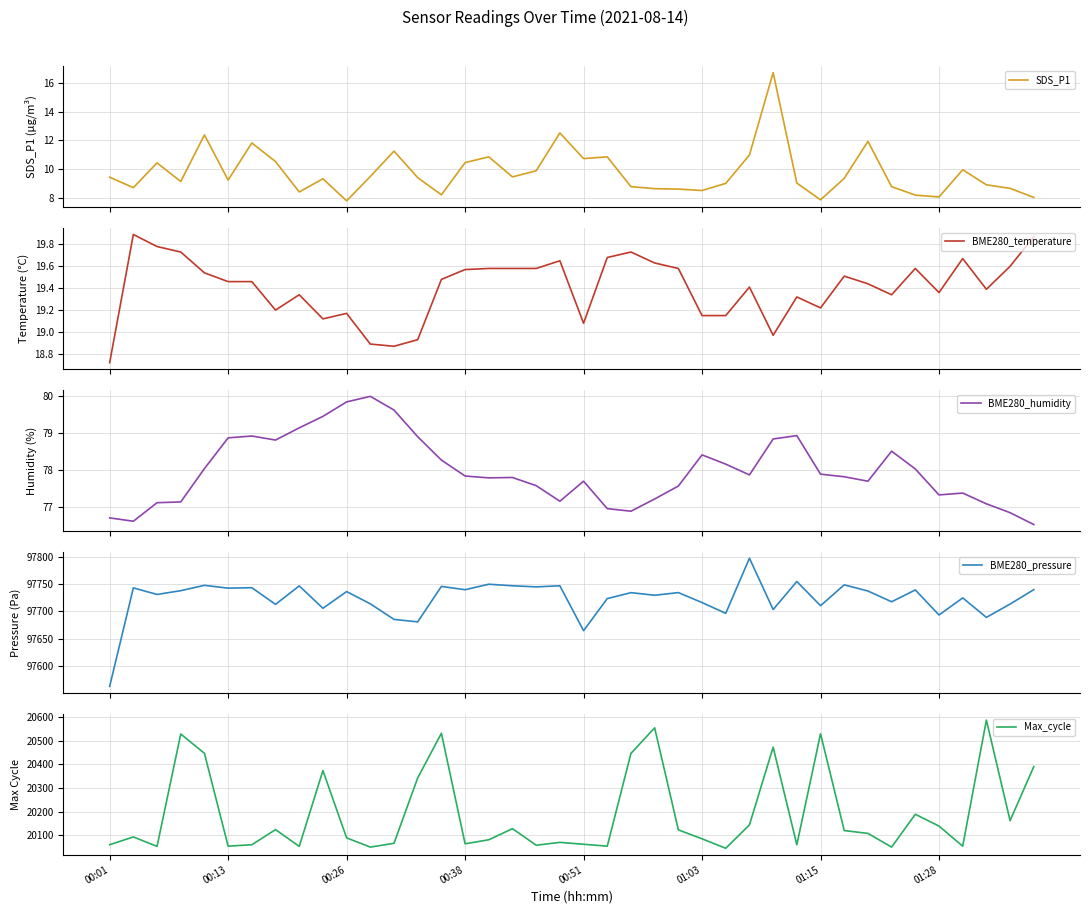

Which series has the largest total across all categories?

BME280_pressure